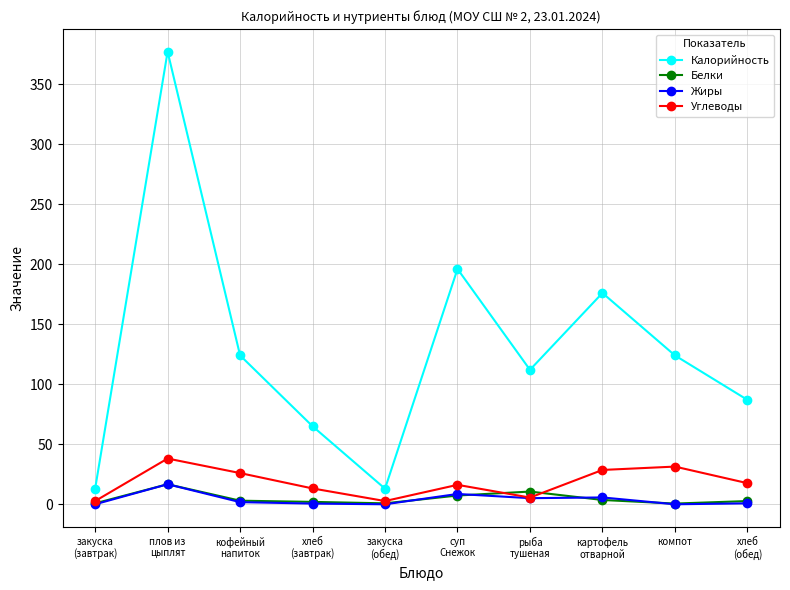

How many lines are shown in the chart?

4